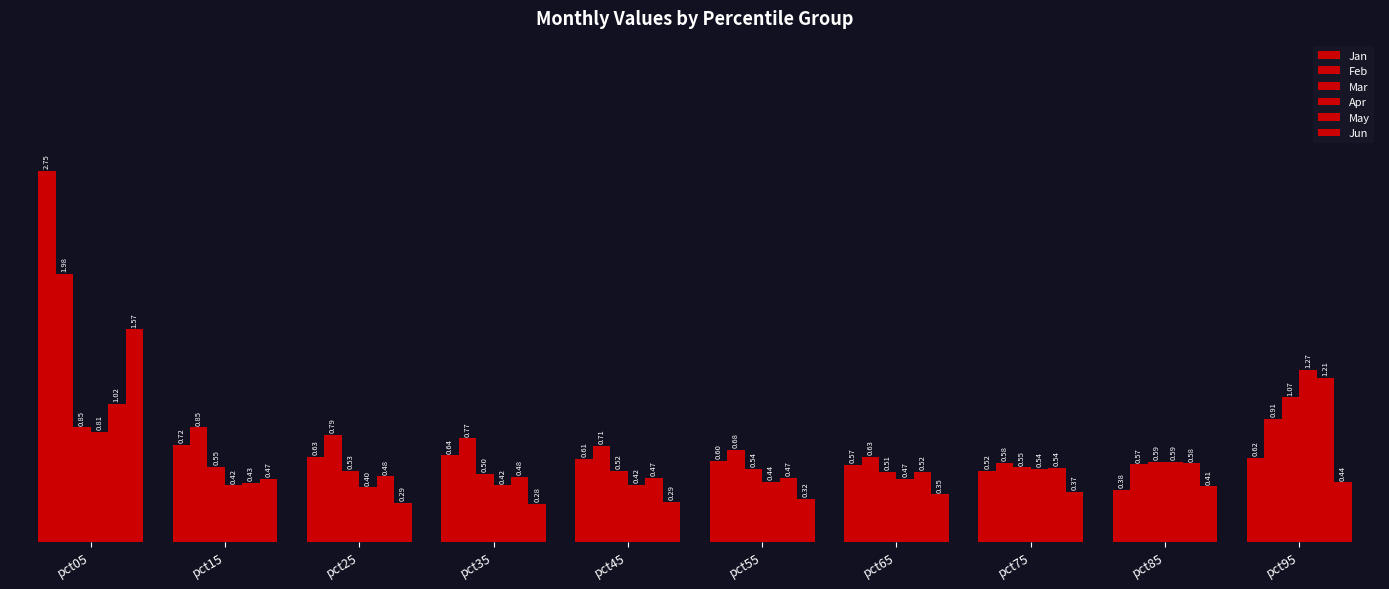

Rank the series by their maximum value, from lowest to highest.

Mar, May, Apr, Jun, Feb, Jan